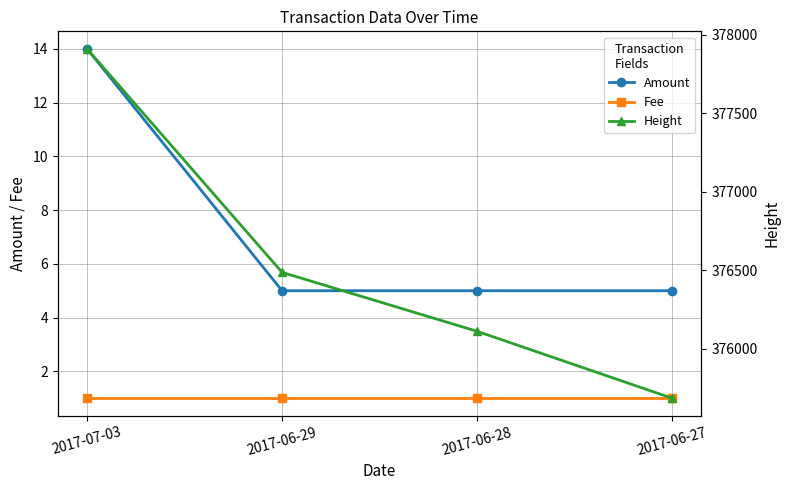

Where is Height nearest to the value 376798?

2017-06-29